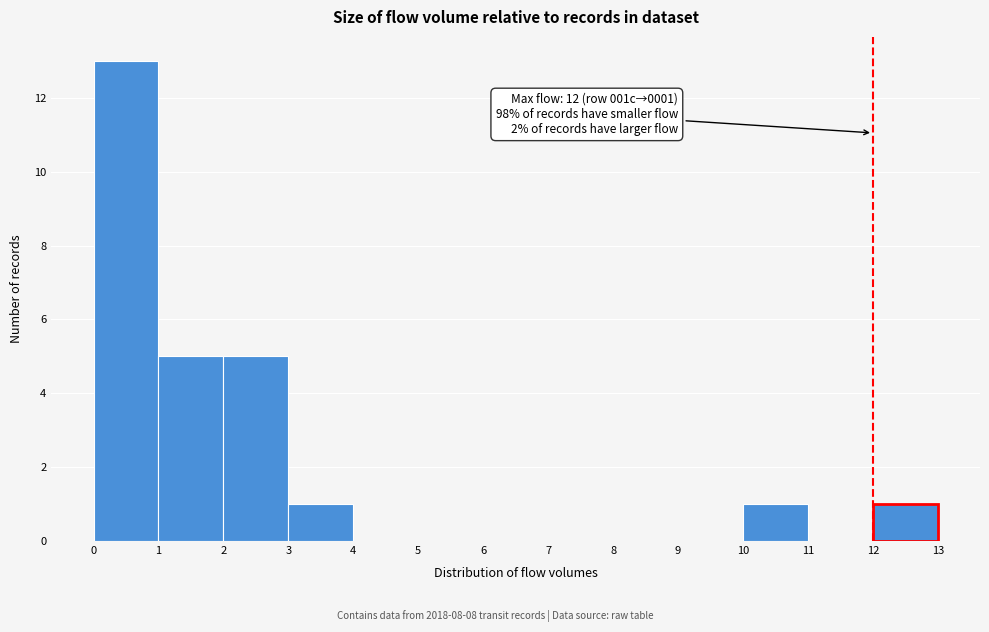

Over which range of the x-axis is the bar tallest?

0 to 1